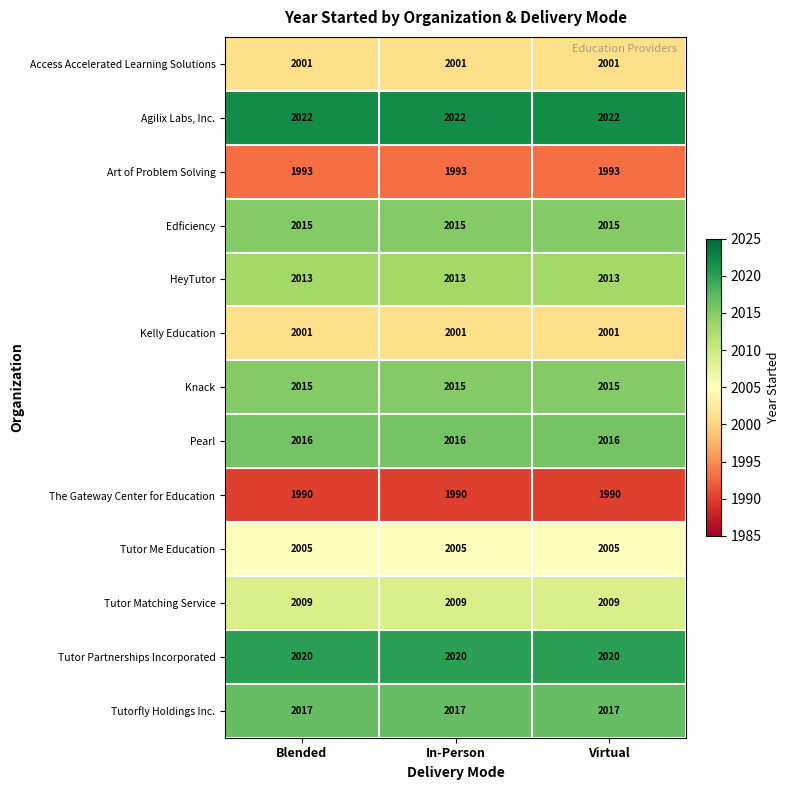

At how many categories does at least one series exceed 1993?

3